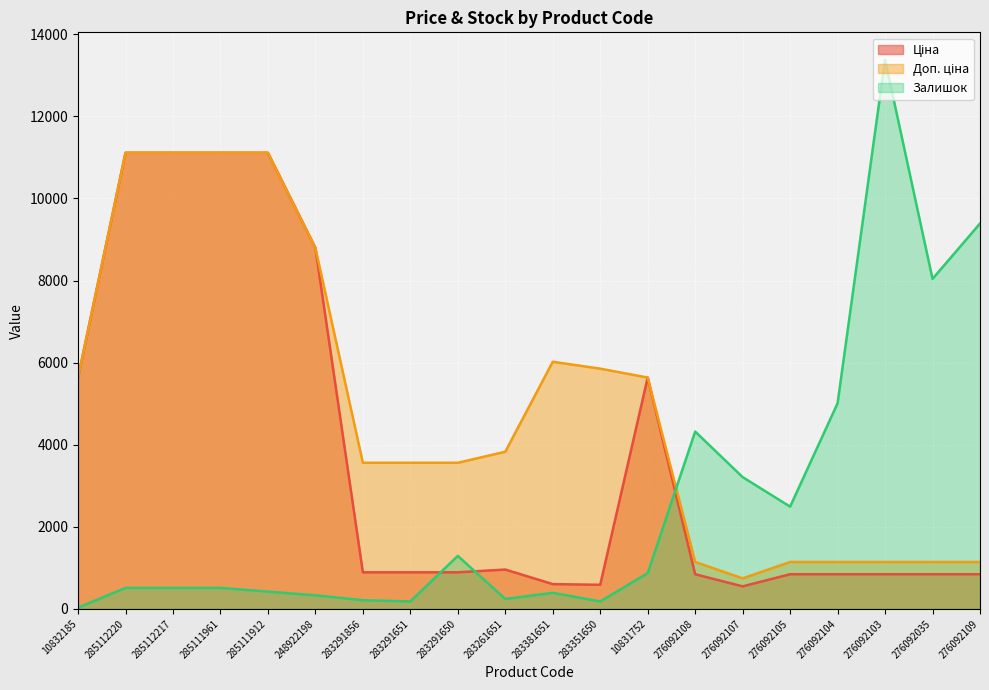

How many data points does each series have?

20